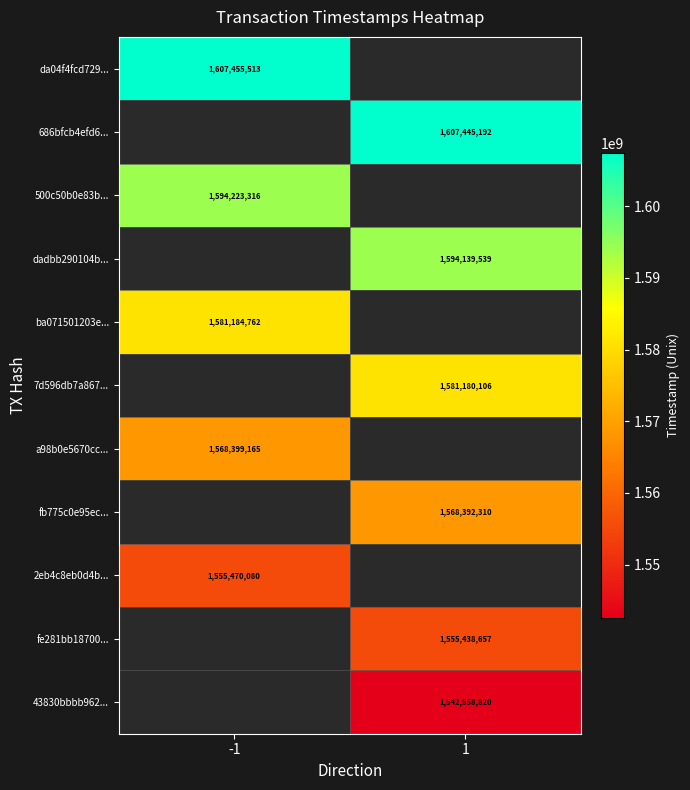

The value of 500c50b0e83b... at -1 is 902006759. True or false?

False